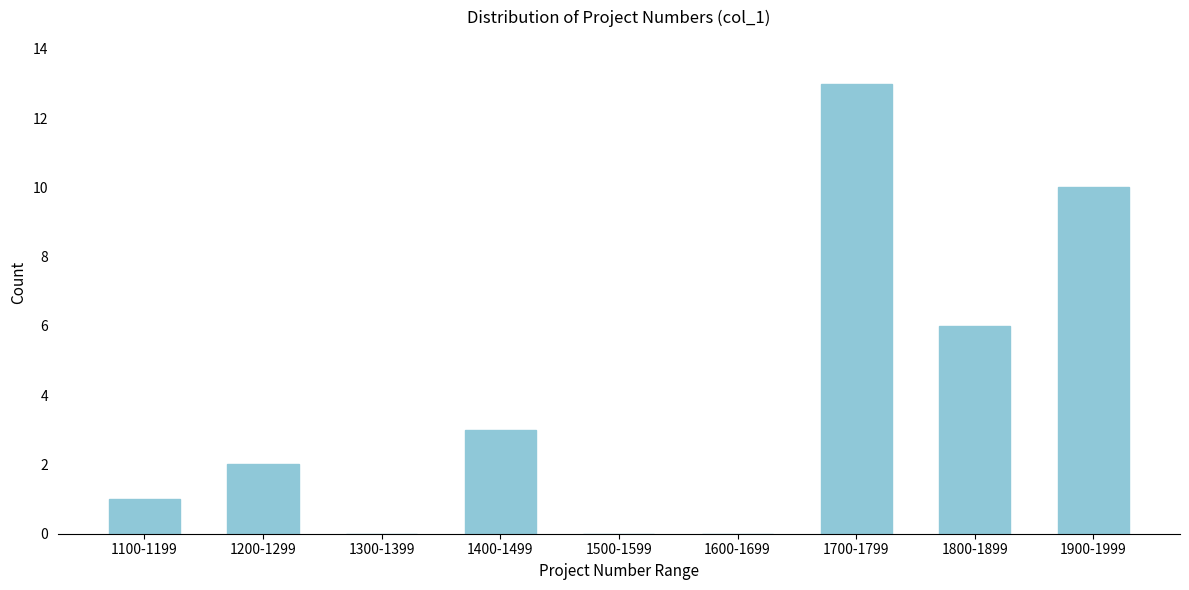

Reading left to right, transcribe all the data shown in this chart.

1100-1199=1	1200-1299=2	1300-1399=0	1400-1499=3	1500-1599=0	1600-1699=0	1700-1799=13	1800-1899=6	1900-1999=10